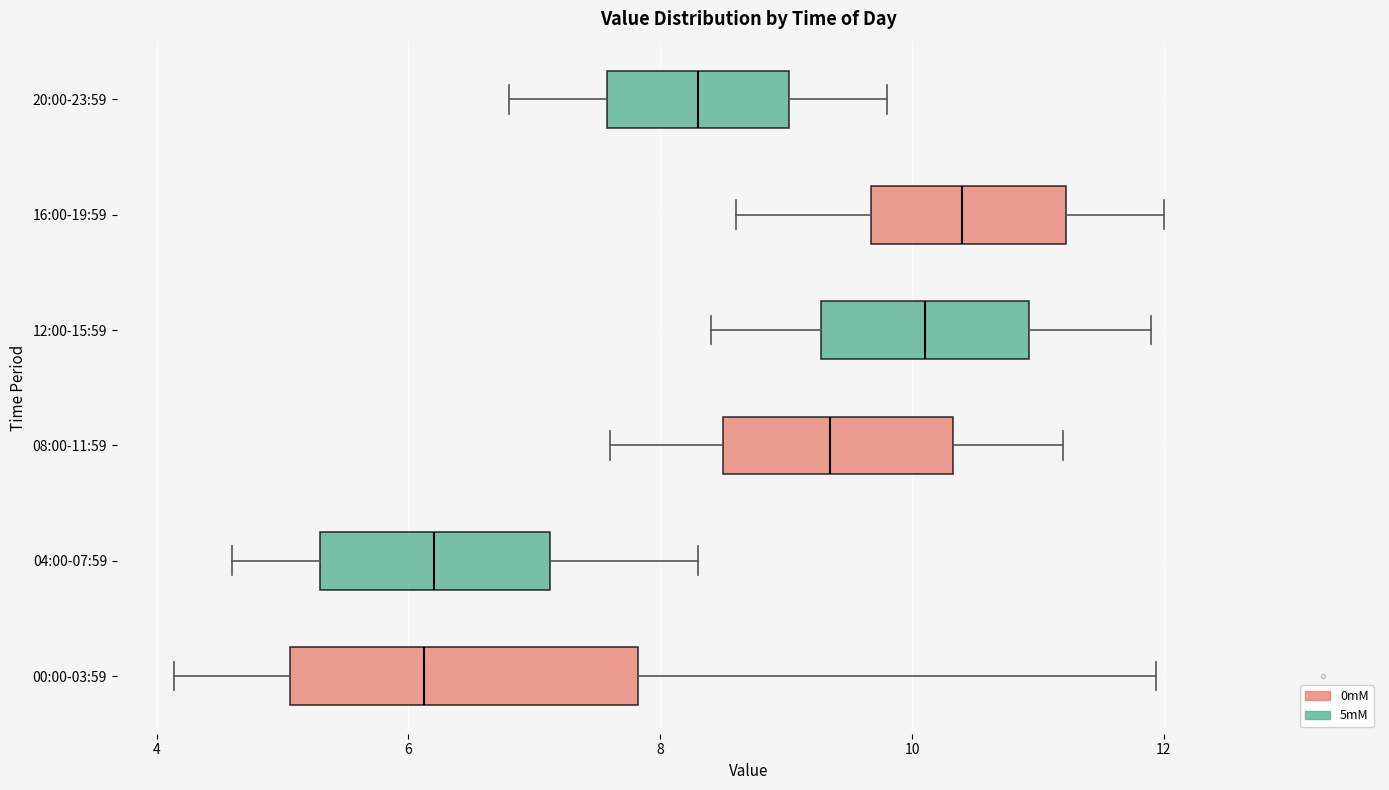

Where is the left edge of the box for 12:00-15:59 on the x-axis? The values are not printed on the chart, so give them approximately, as read against the axis.

9.2